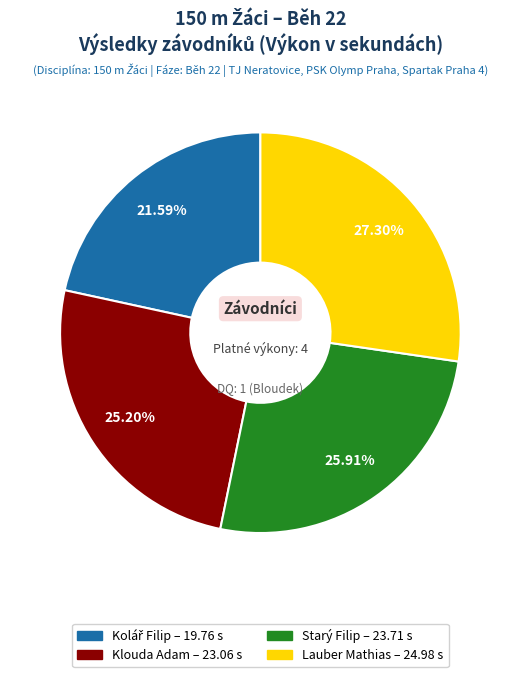

Which slice is the largest?

Lauber Mathias